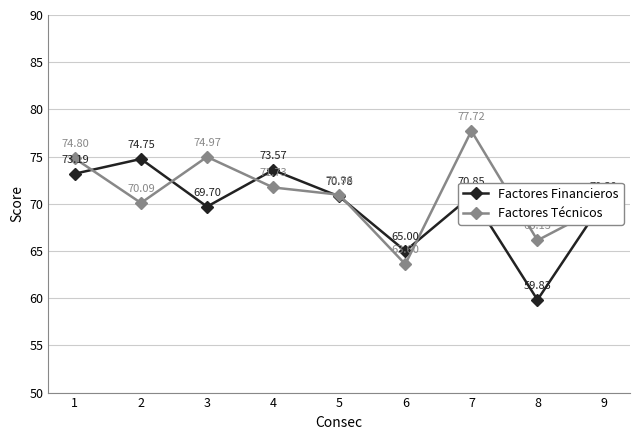

List the series in order of their peak value, highest first.

Factores Técnicos, Factores Financieros